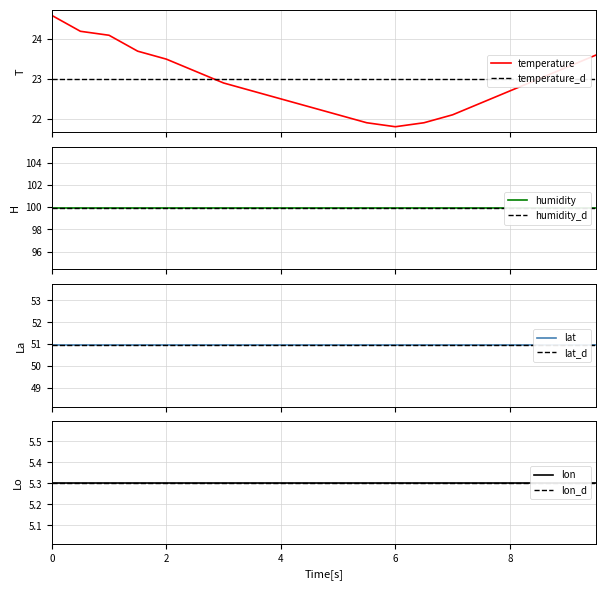

What is the maximum value for temperature?

24.6